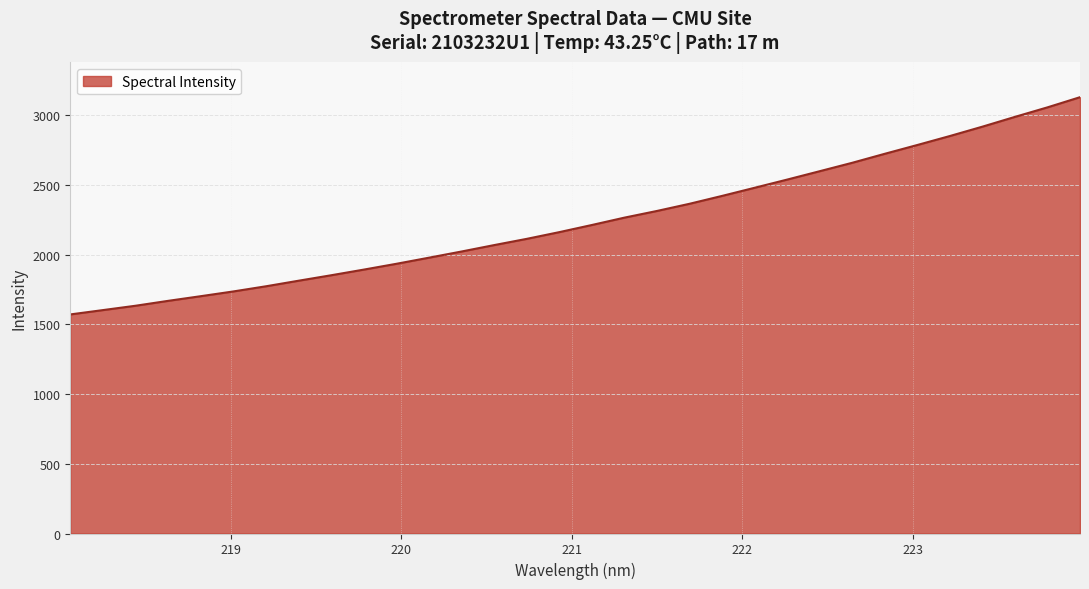

True or false: there are more than 1 points higher than both neighbors.

False